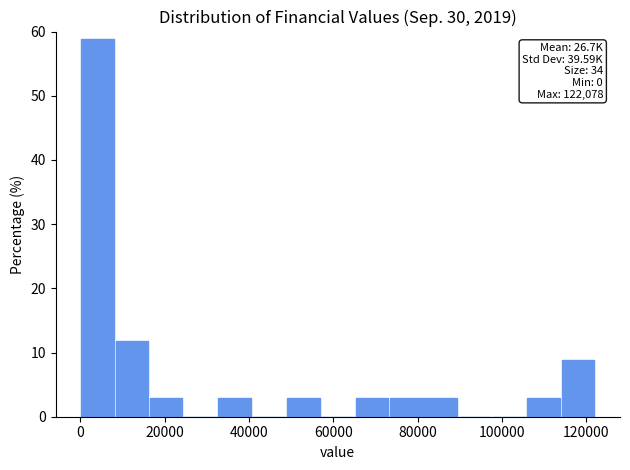

Over which range of the x-axis is the bar tallest?

0 to 8000